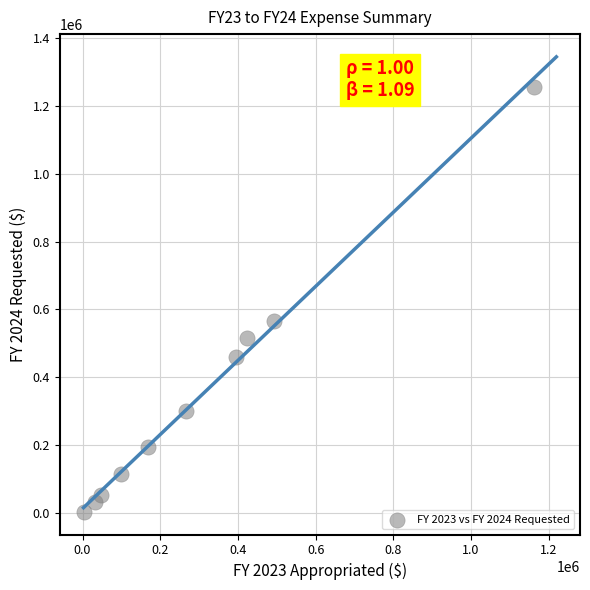

What Y value in the scatter plot is closest to 629949?

566600